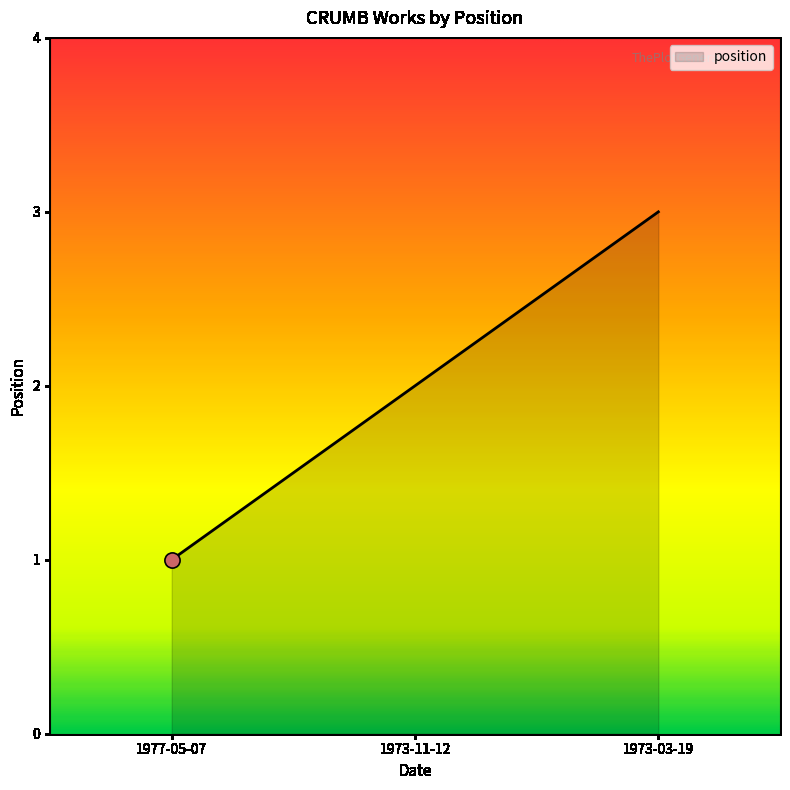

What is the change in value from 1977-05-07 to 1973-11-12?

+1